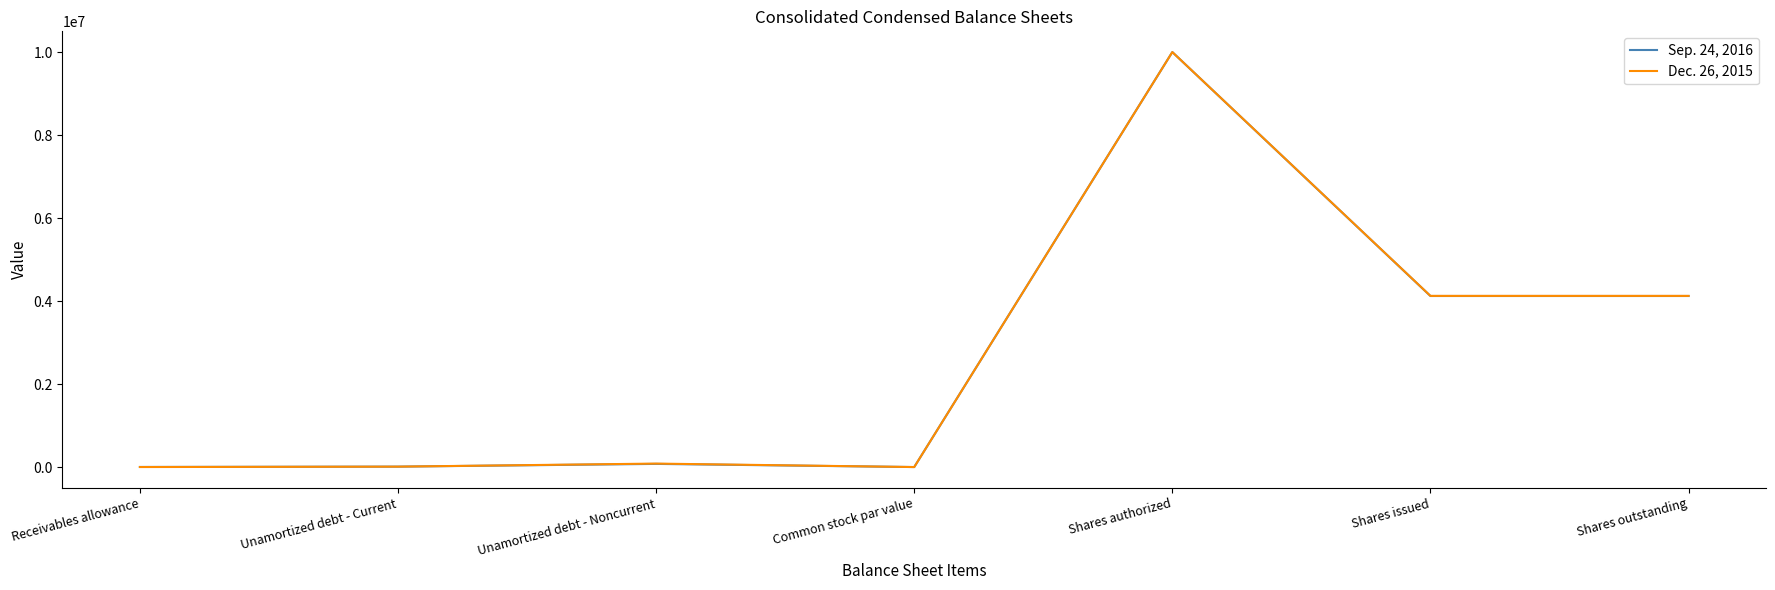

What are all the series names shown in the legend?

Sep. 24, 2016, Dec. 26, 2015